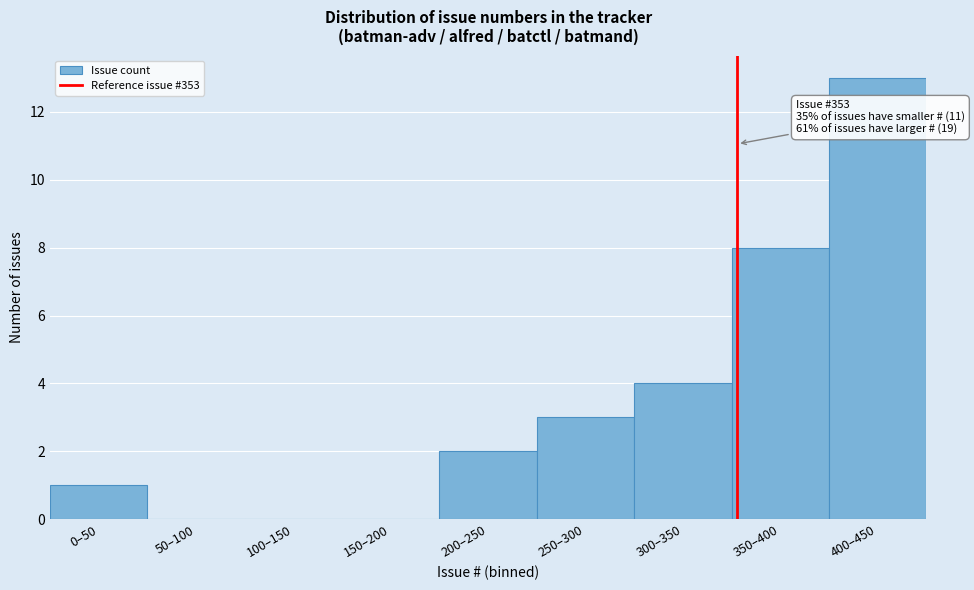

Reading right to left, transcribe all the data shown in this chart.

400–450=13	350–400=8	300–350=4	250–300=3	200–250=2	150–200=0	100–150=0	50–100=0	0–50=1